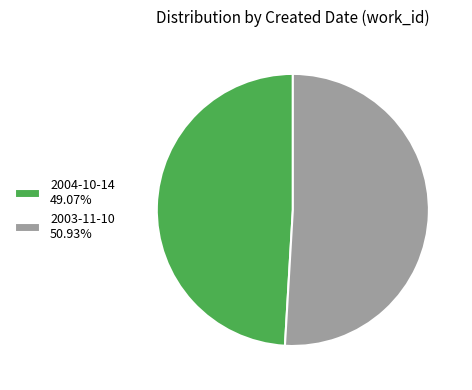

Which slice is the largest?

2003-11-10